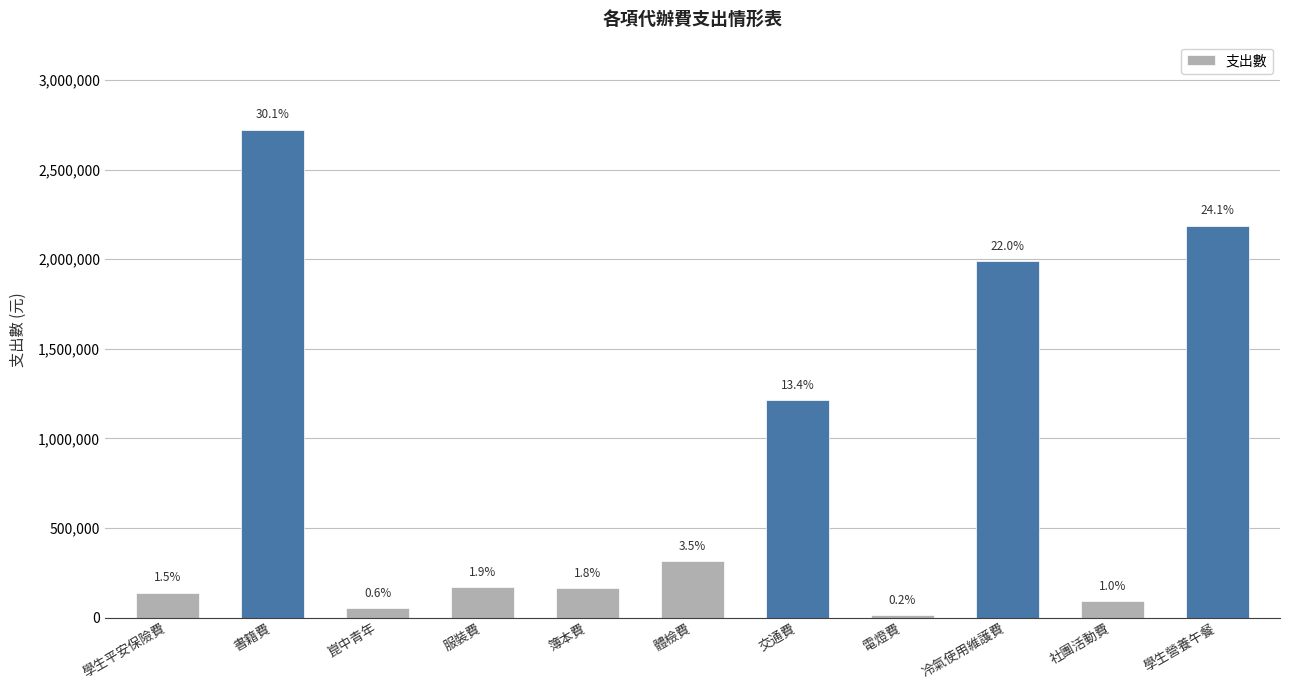

What is the change in value from 書籍費 to 社團活動費?

-2633355